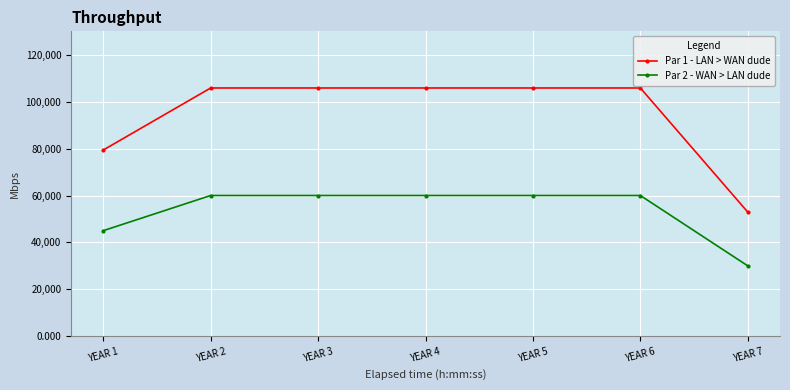

Which category has the lowest value in the Par 1 - LAN > WAN dude series?

YEAR 7